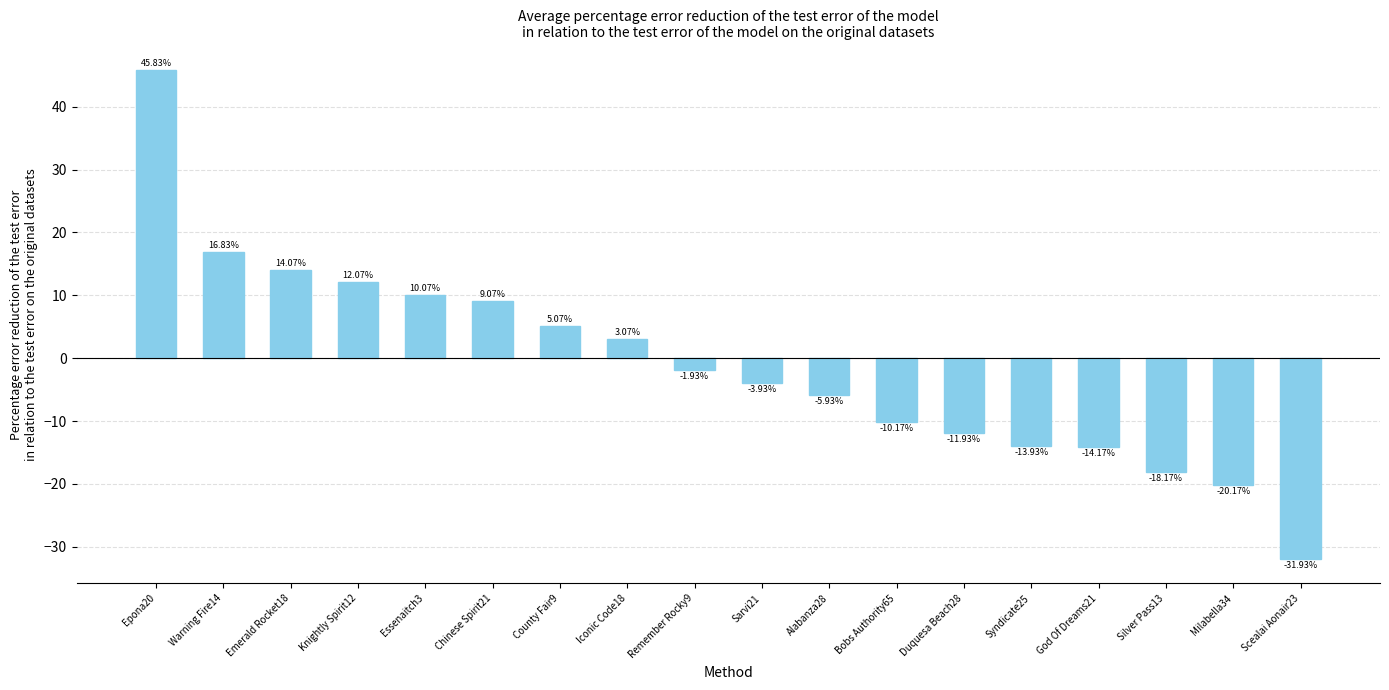

Where is the data nearest to the value 6?

County Fair9